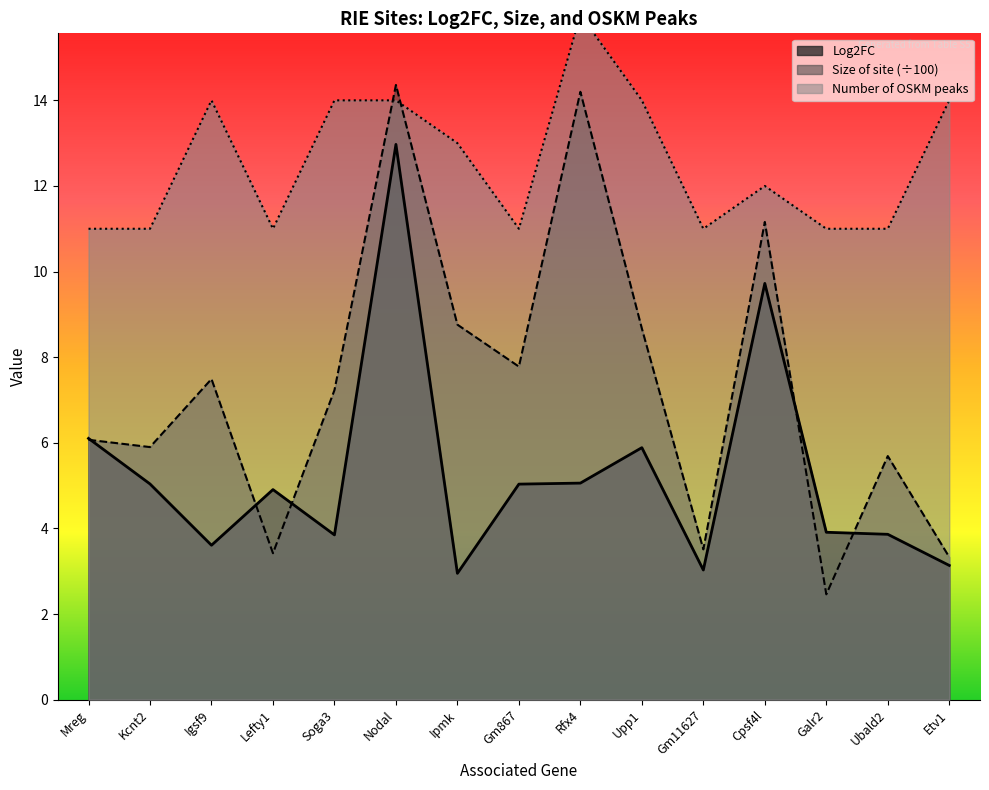

True or false: Log2FC has a value of 3.0 at Gm11627.

True